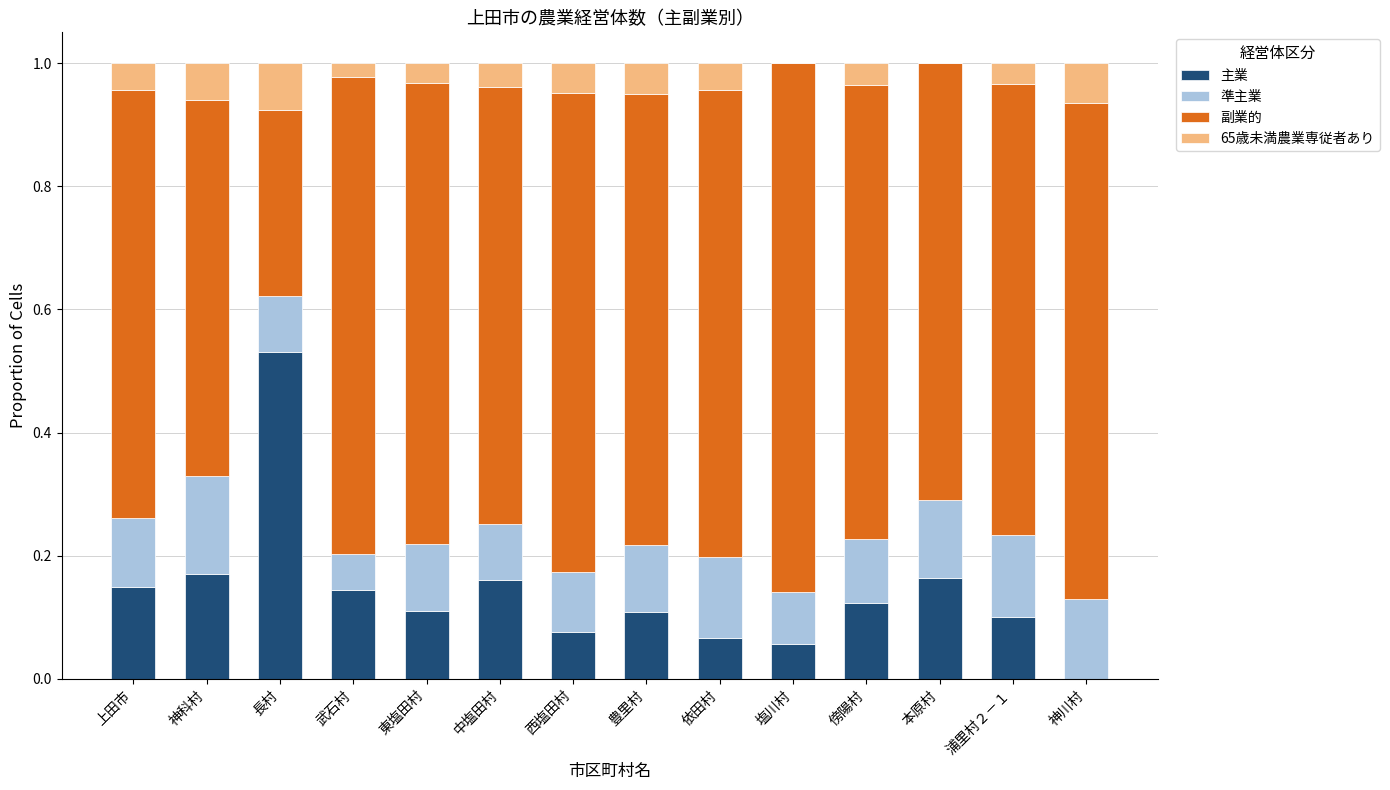

Does the chart contain stacked bars?

Yes